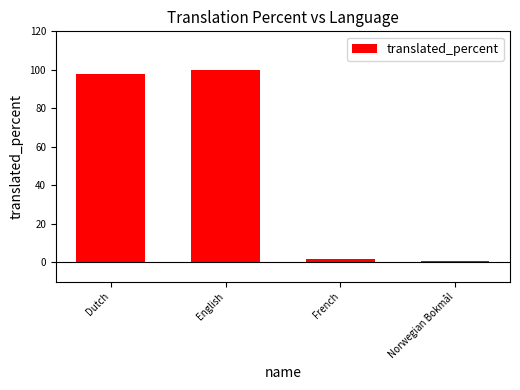

How many series are shown in this chart?

1